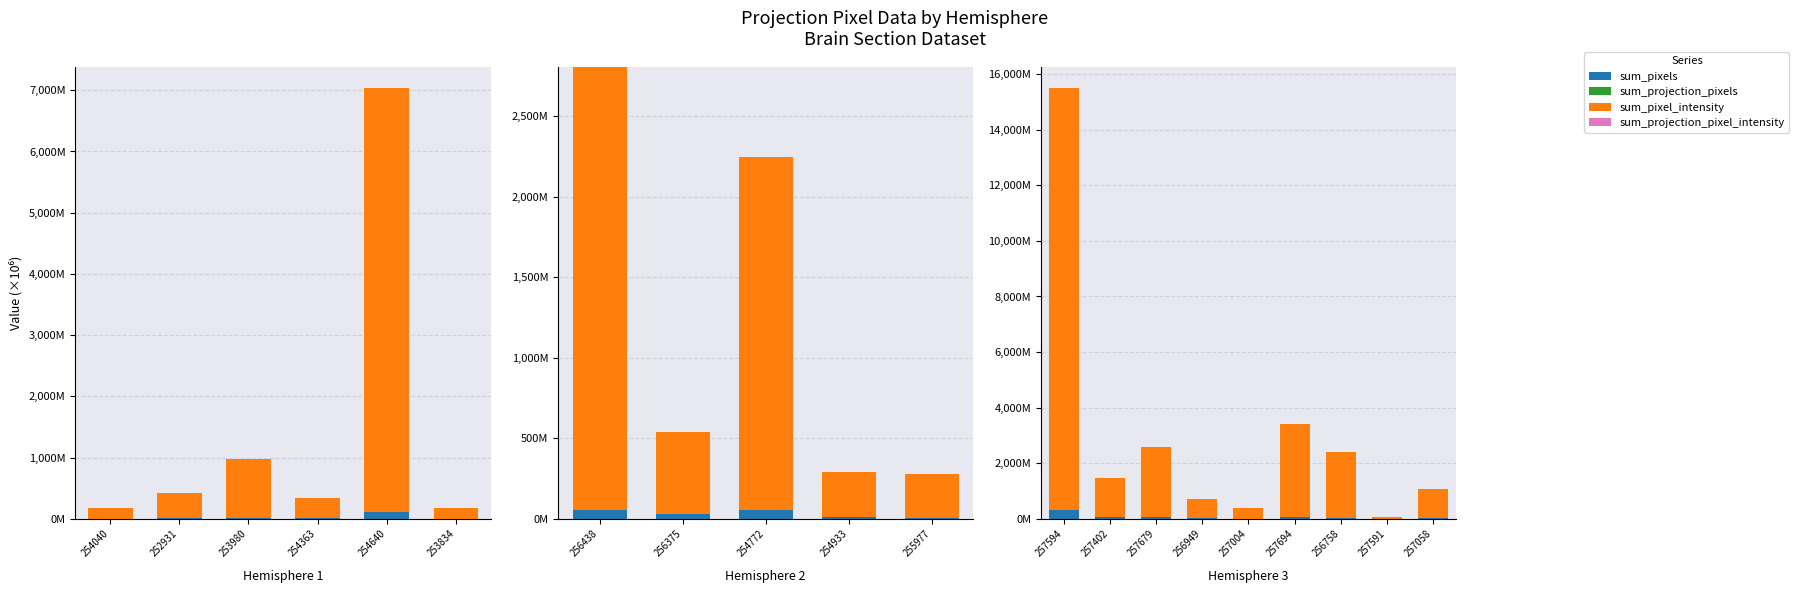

Which series changed the most between 257402 and 256758?

sum_pixel_intensity